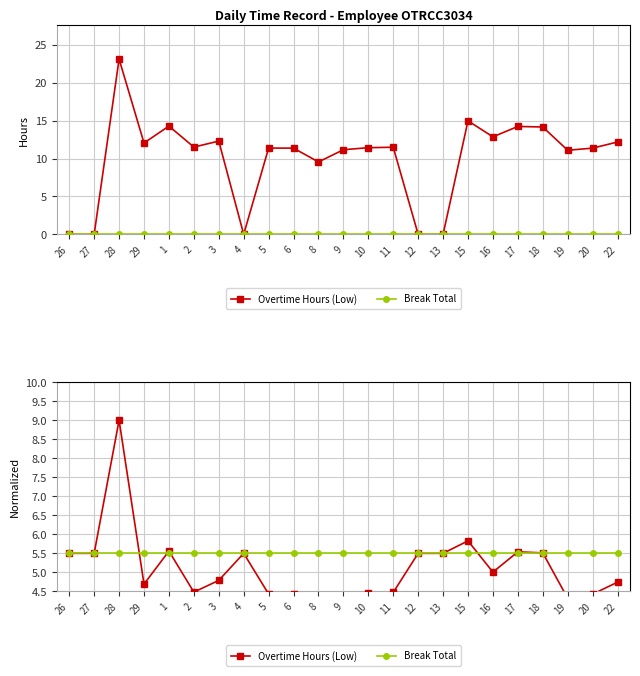

What is the spread (max minus min) of values at 20?

1.1